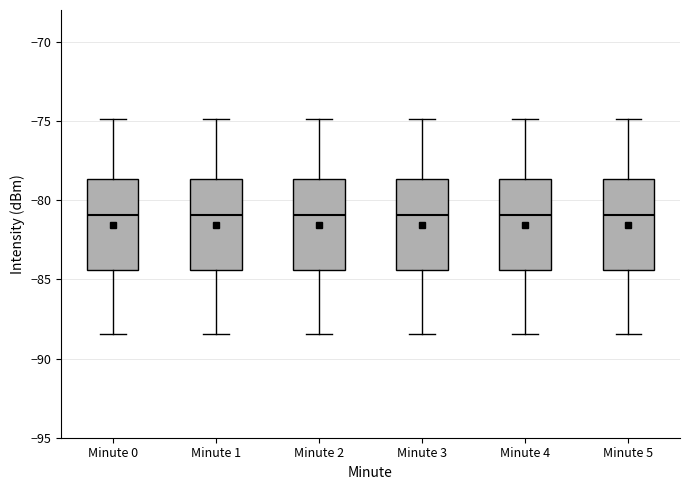

Reading left to right, transcribe this box plot: for each box, give where its median line is, the range the box spans, and where its two whiskers end, as read against the y-axis. The values are not printed on the chart, so give them approximately, as read against the axis.

Minute 0: median -81.0, box -84.5 to -78.5, whiskers -88.5 to -75.0
Minute 1: median -81.0, box -84.5 to -78.5, whiskers -88.5 to -75.0
Minute 2: median -81.0, box -84.5 to -78.5, whiskers -88.5 to -75.0
Minute 3: median -81.0, box -84.5 to -78.5, whiskers -88.5 to -75.0
Minute 4: median -81.0, box -84.5 to -78.5, whiskers -88.5 to -75.0
Minute 5: median -81.0, box -84.5 to -78.5, whiskers -88.5 to -75.0